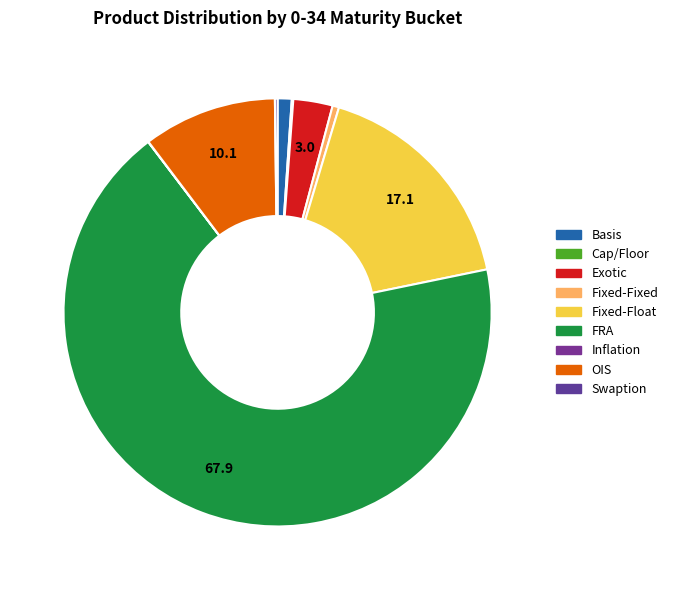

To the nearest percent, what is the combined percentage of Basis and Swaption?

1%